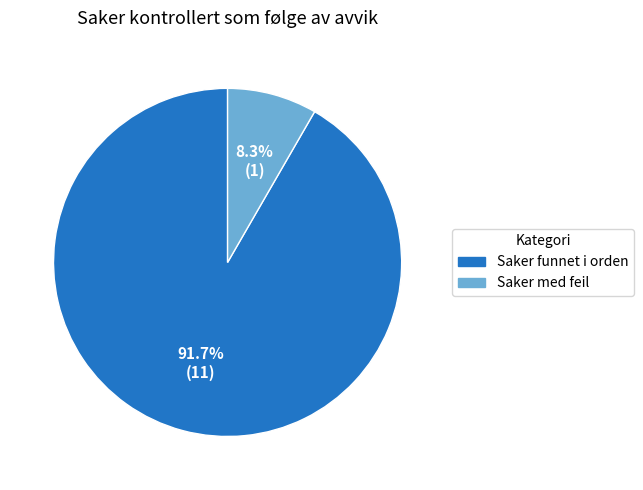

To the nearest percent, what is the average slice percentage?

50%